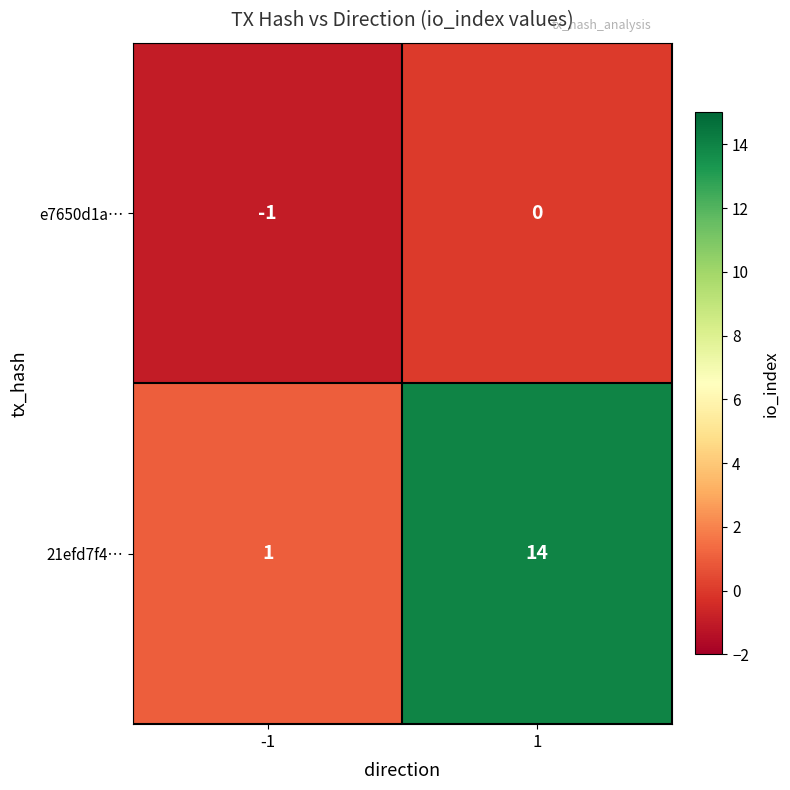

Read the 21efd7f4… value at 1.

14